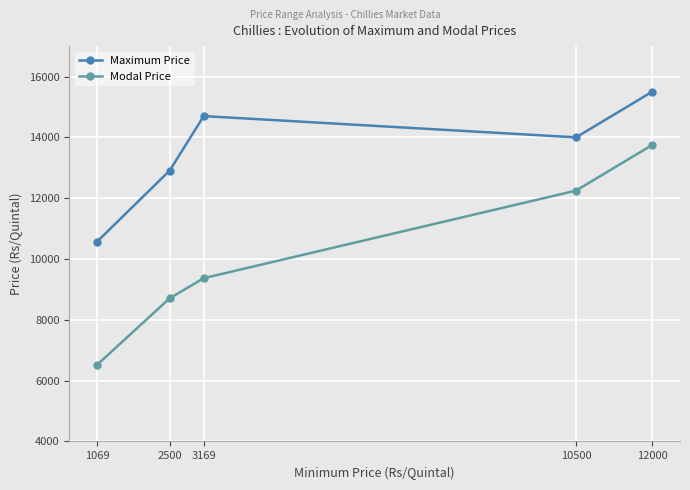

What is the approximate value of Modal Price at 2500, to the nearest 10?

8710